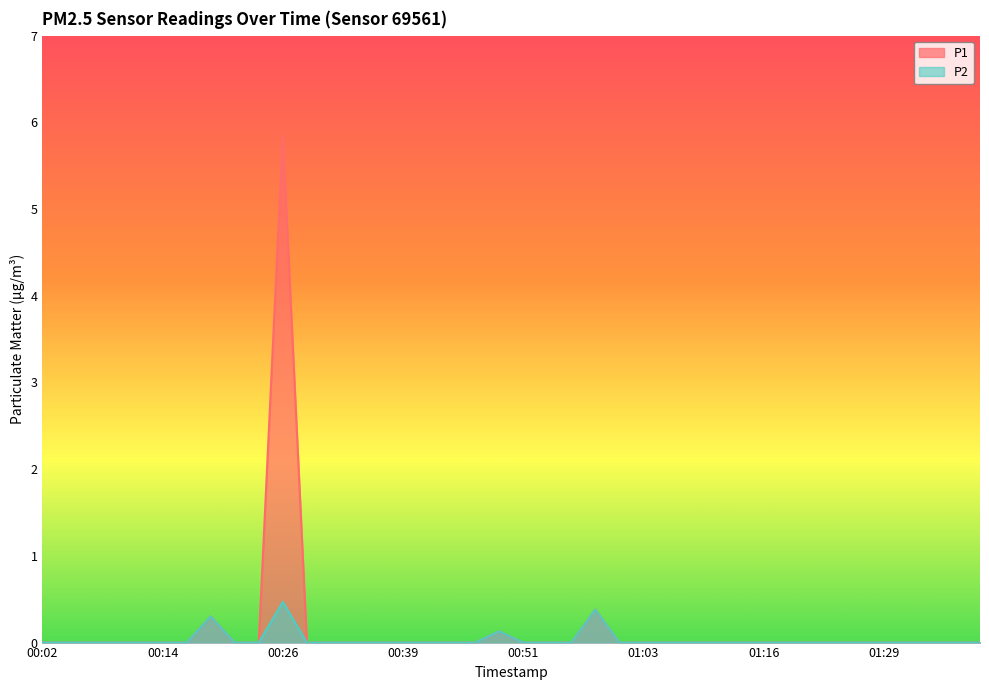

Does the chart have visible grid lines?

No